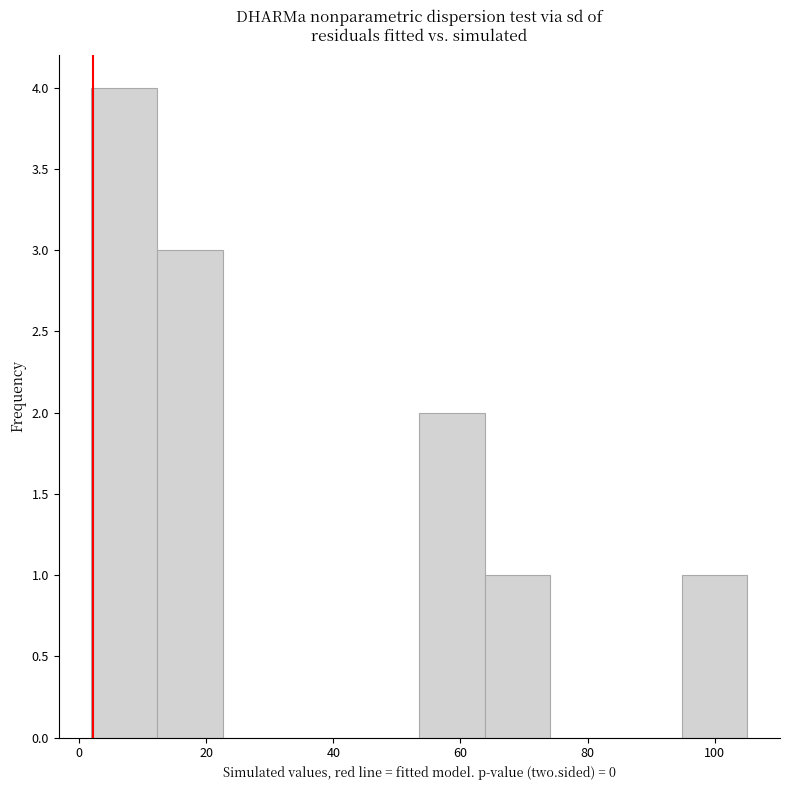

What is the height of the bar covering 54 to 64 on the x-axis? Neither the bar edges nor the heights are printed on the chart, so give them approximately, as read against the axes.

2